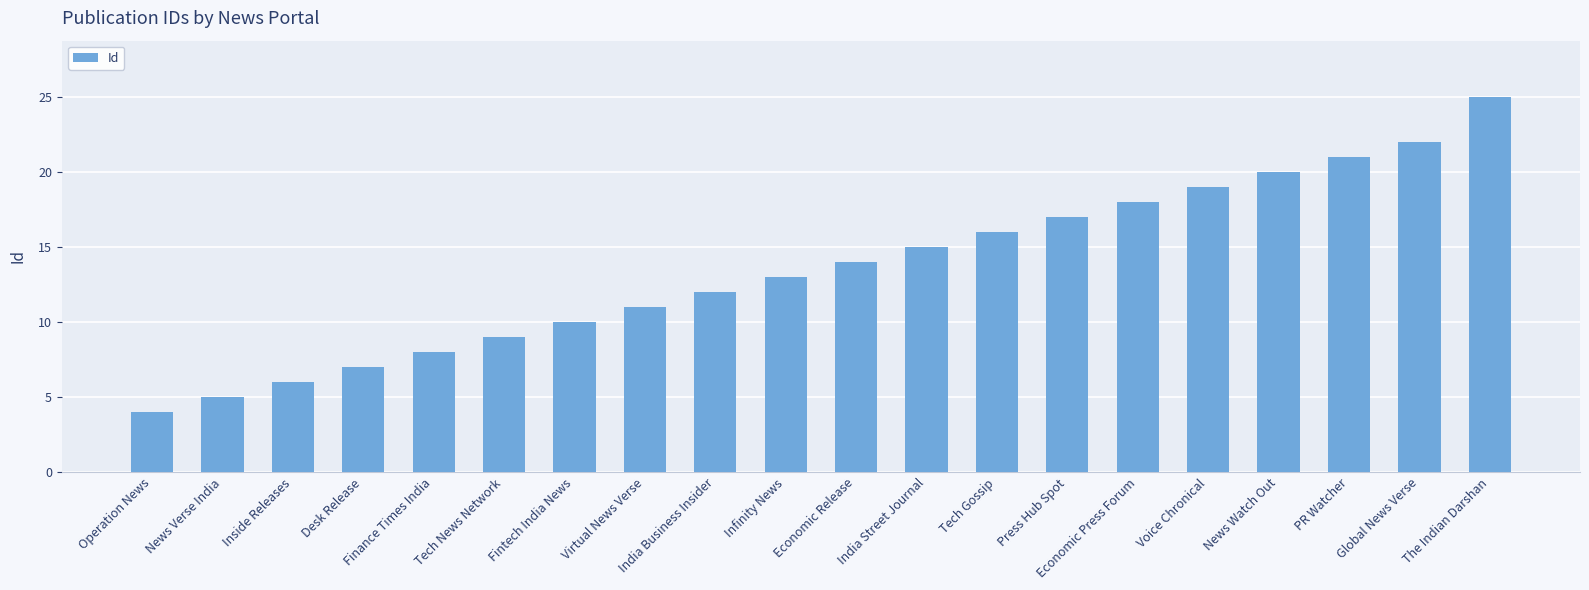

What is the value of the 19th bar from the left?

22